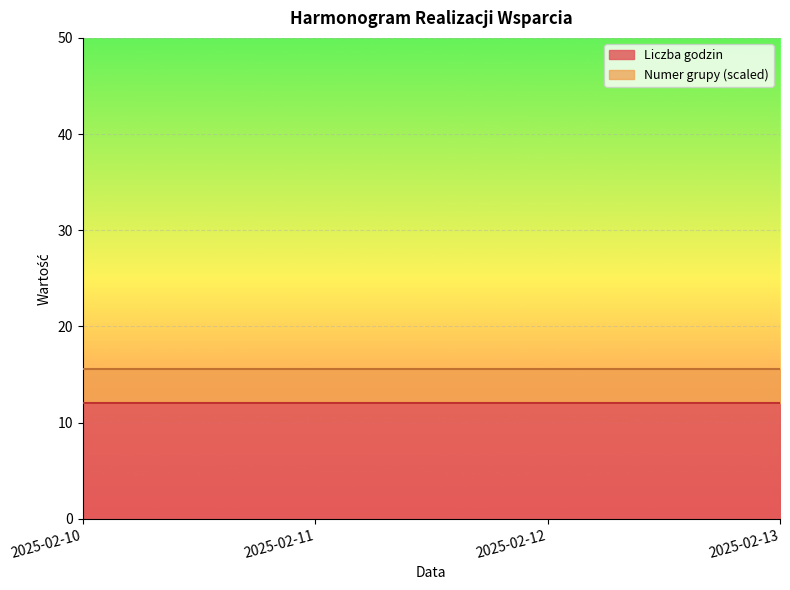

What are all the series names shown in the legend?

Liczba godzin, Numer grupy (scaled)